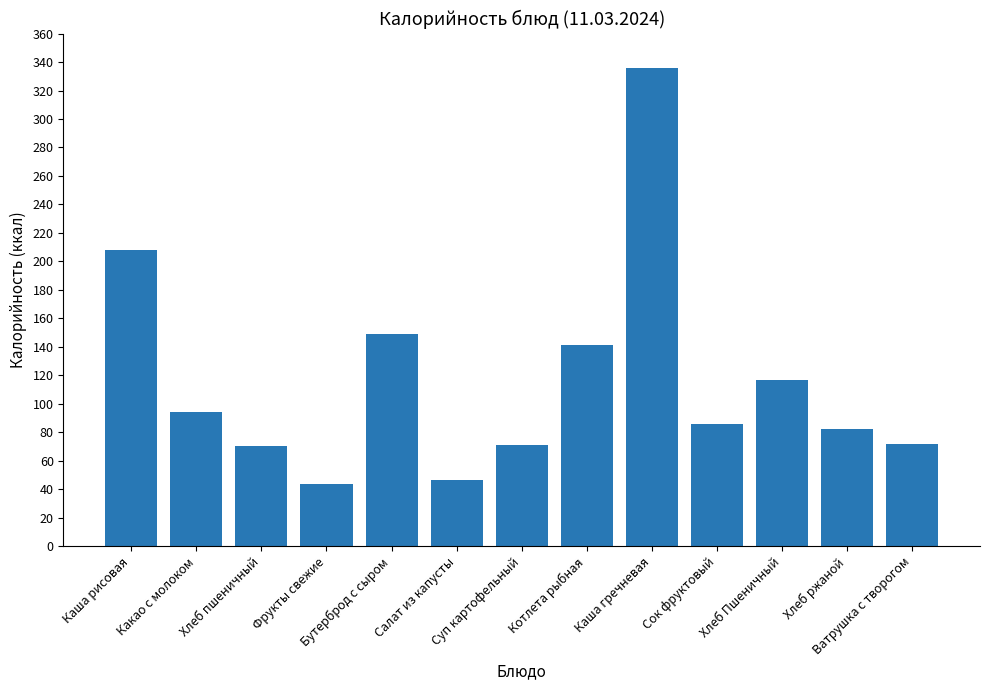

How many data points does each series have?

13